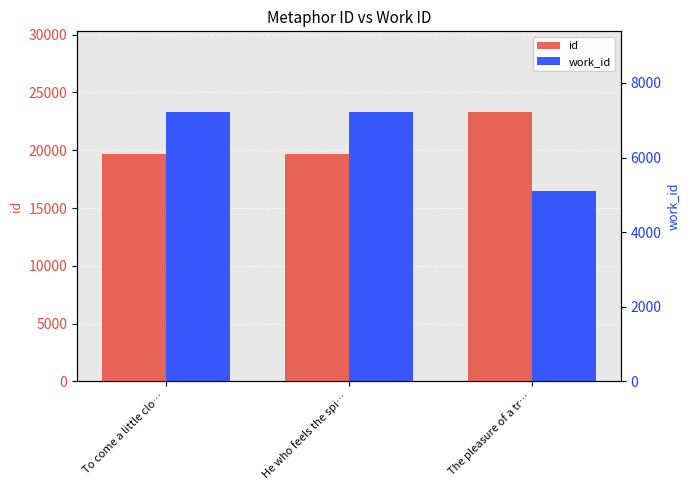

What is the maximum value for work_id?

7217